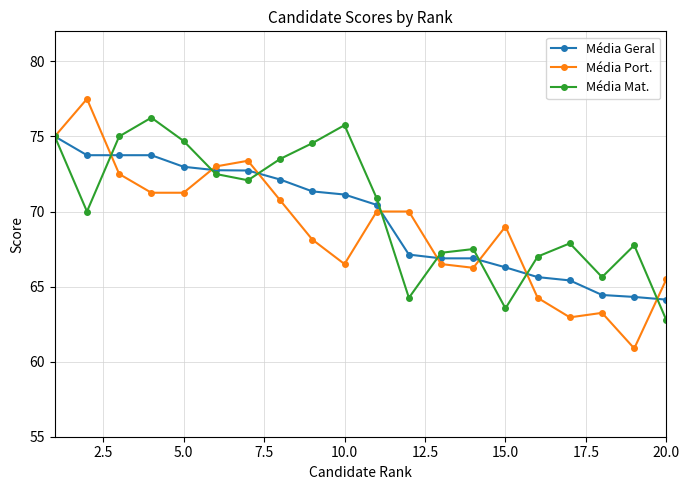

Does the chart display data point markers on the line(s)?

Yes